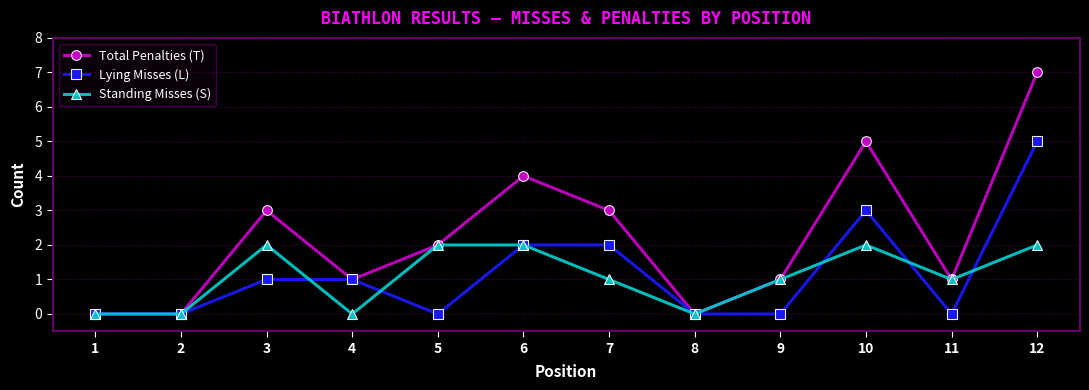

What is the difference between the maximum and second lowest values in the Standing Misses (S) series?

2